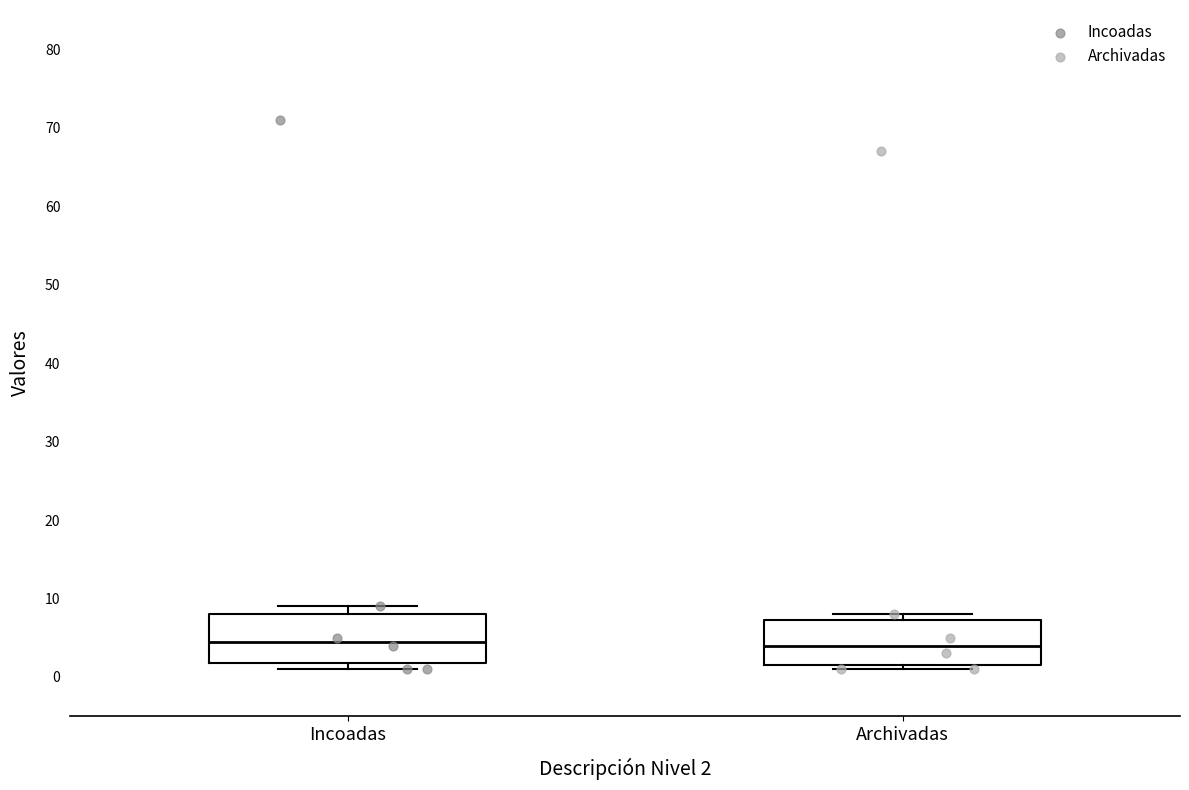

Where is the upper edge of the box for Incoadas on the y-axis? The values are not printed on the chart, so give them approximately, as read against the axis.

8